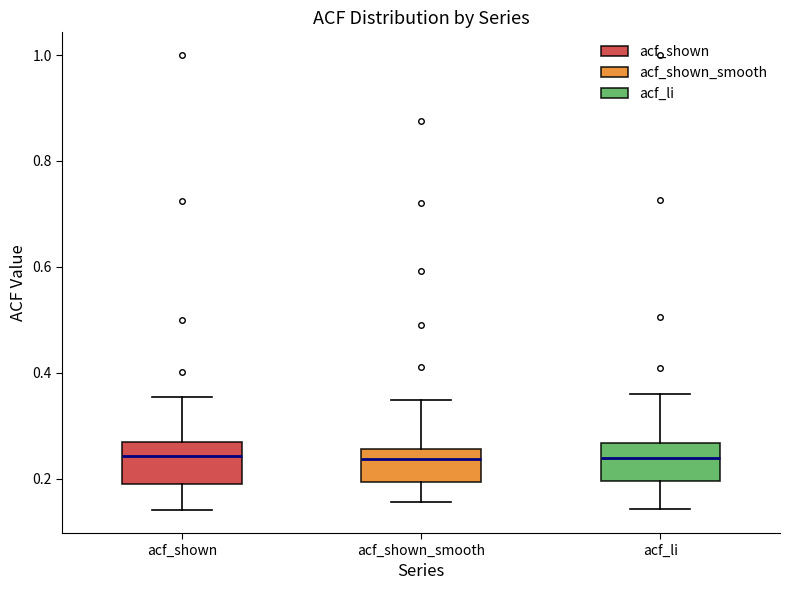

Reading left to right, read every box against the y-axis: the position of its median line, the range the box covers, and the ends of its whiskers. The values are not printed on the chart, so give them approximately, as read against the axis.

acf_shown: median 0.24, box 0.20 to 0.26, whiskers 0.14 to 0.36
acf_shown_smooth: median 0.24, box 0.20 to 0.26, whiskers 0.16 to 0.34
acf_li: median 0.24, box 0.20 to 0.26, whiskers 0.14 to 0.36